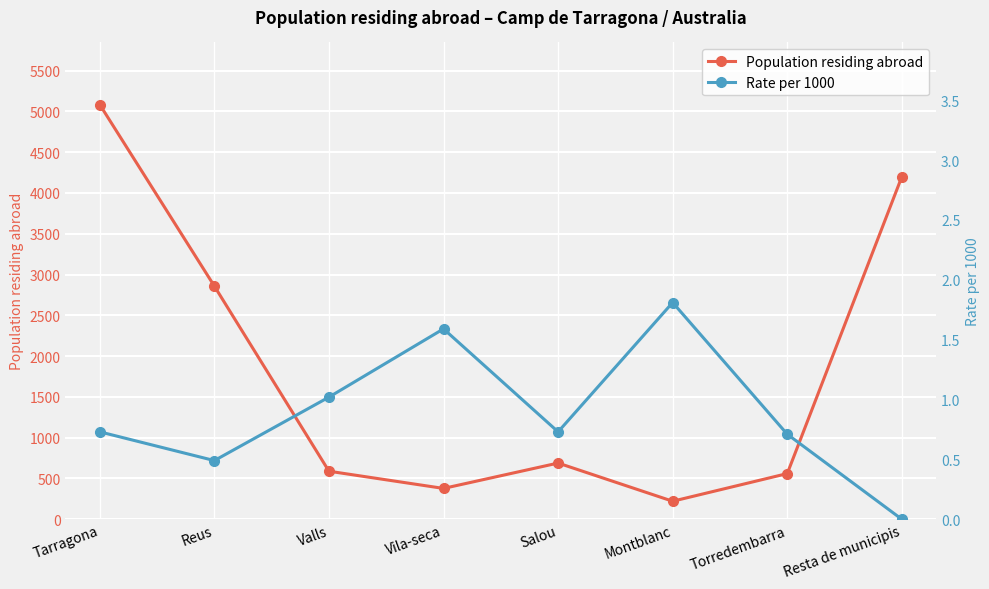

True or false: Rate per 1000 and Population residing abroad intersect in this chart.

False